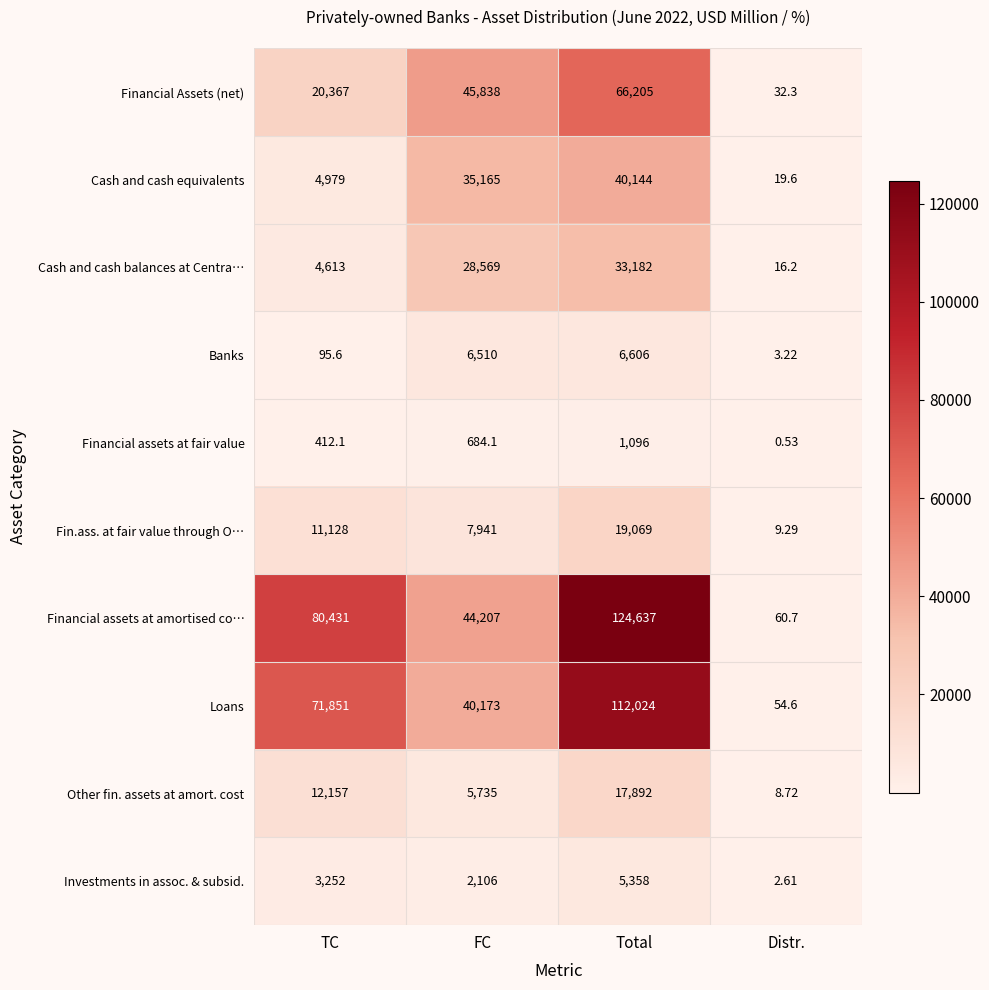

List the series in order of their peak value, highest first.

Financial assets at amortised co…, Loans, Financial Assets (net), Cash and cash equivalents, Cash and cash balances at Centra…, Fin.ass. at fair value through O…, Other fin. assets at amort. cost, Banks, Investments in assoc. & subsid., Financial assets at fair value